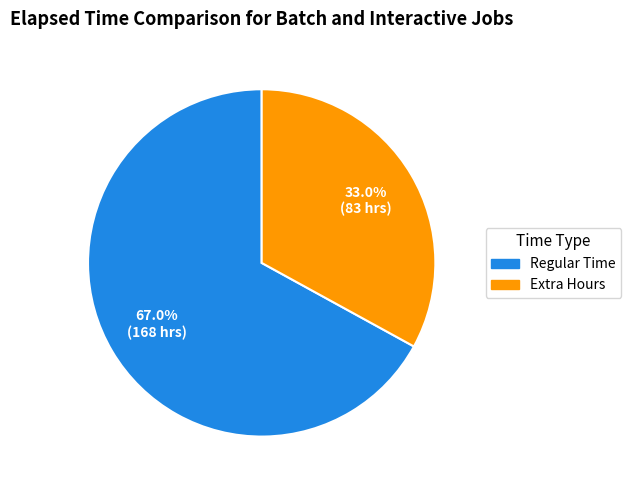

Which category accounts for the majority?

Regular Time